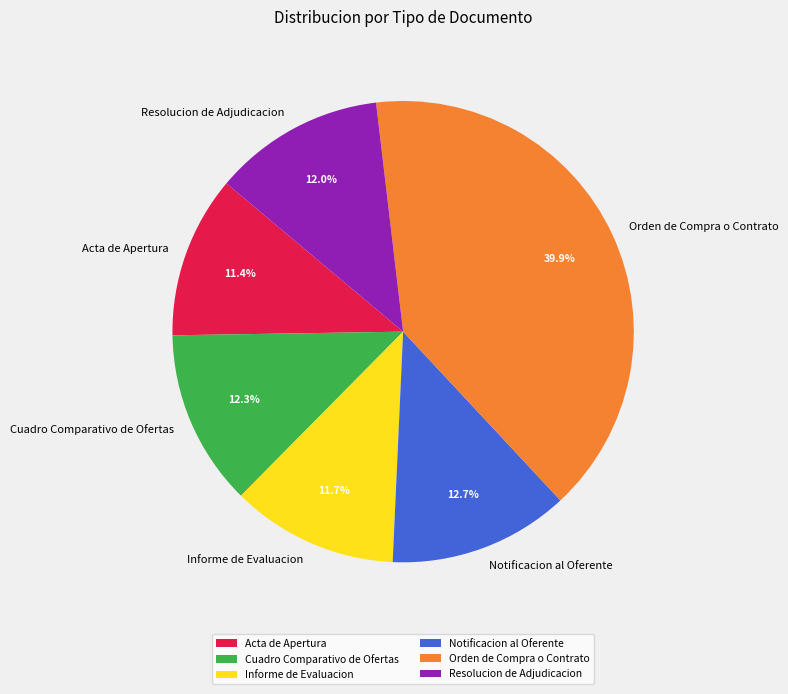

Count the number of slices in the pie.

6